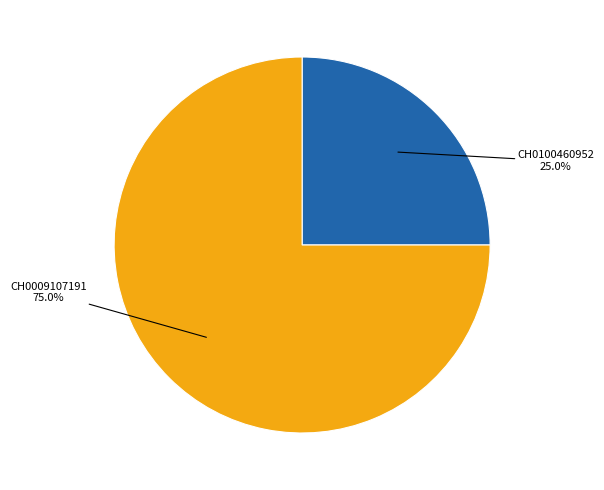

Is there a majority slice in this chart?

Yes